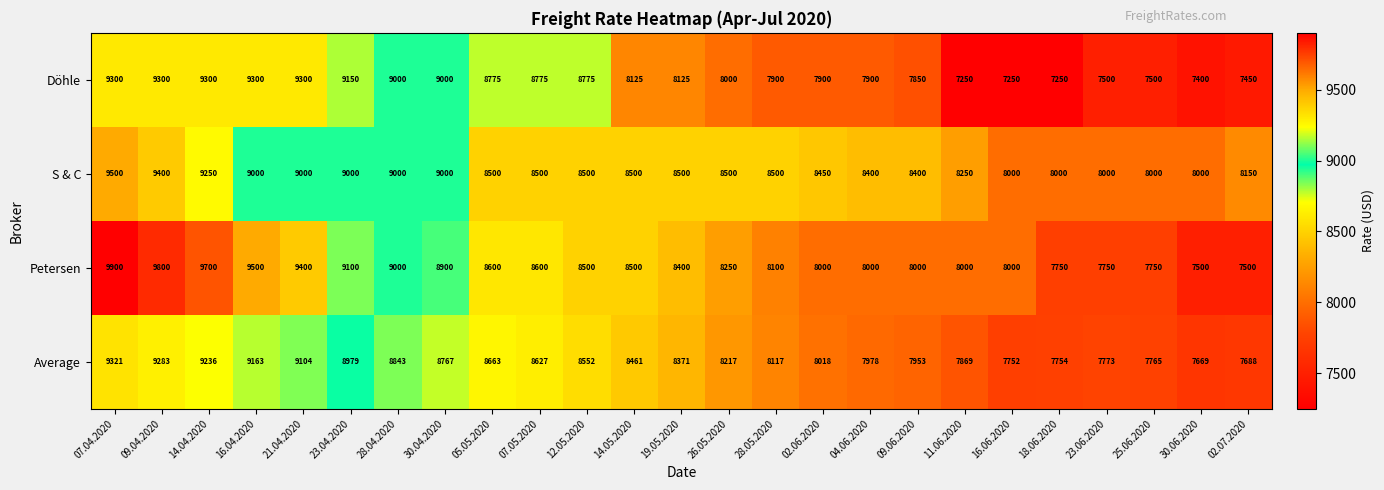

What is the maximum value shown in the chart?

9900